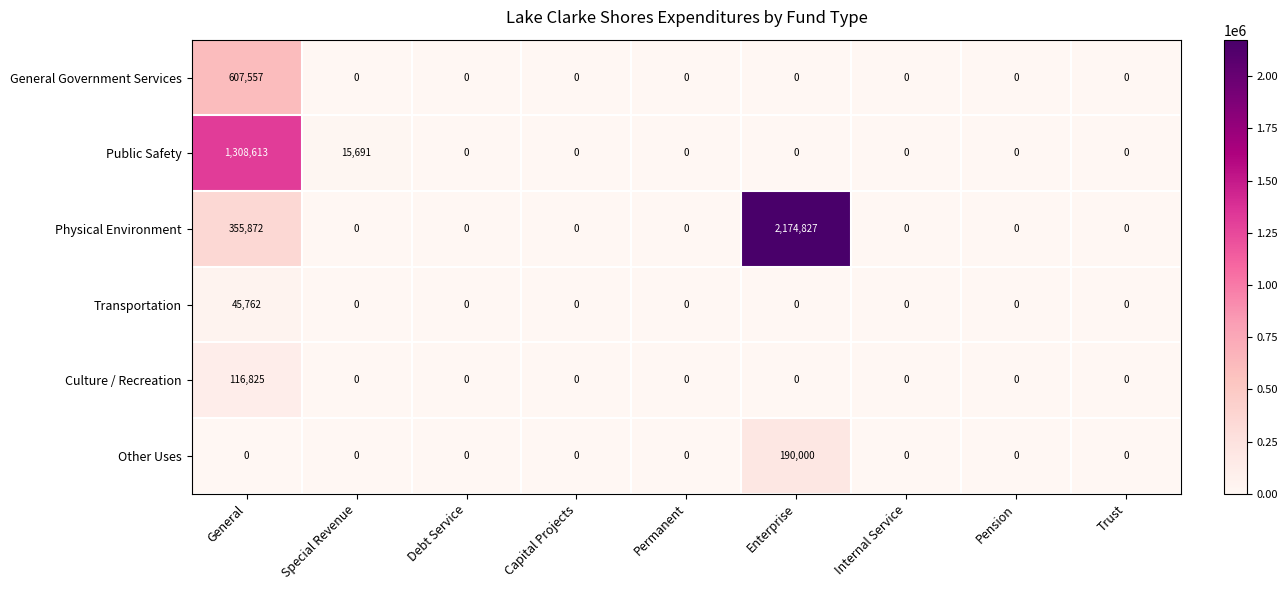

What is the maximum value shown in the chart?

2174827